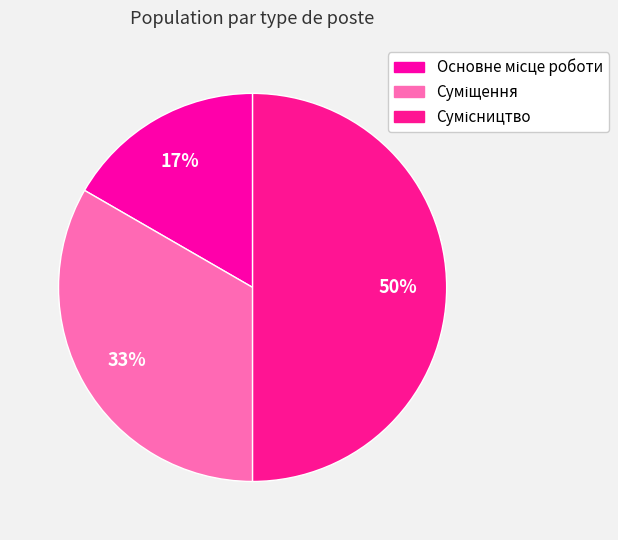

The Сумісництво slice represents 50% of the pie. True or false?

True